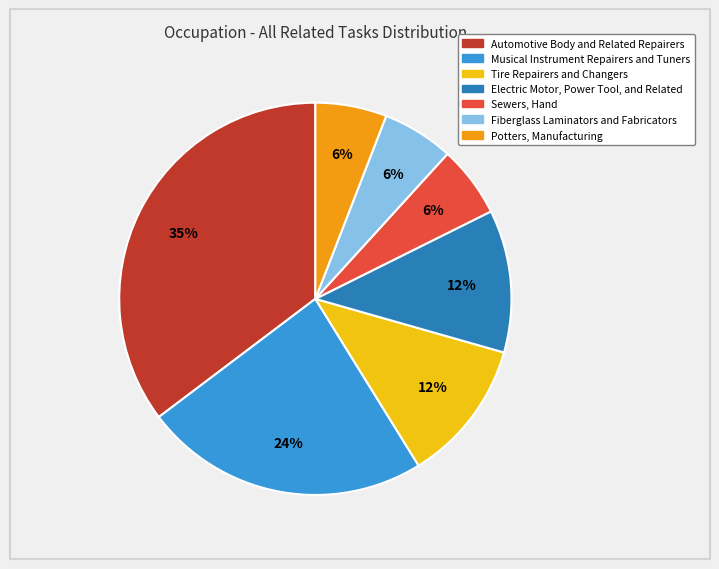

The Tire Repairers and Changers slice represents 12% of the pie. True or false?

True